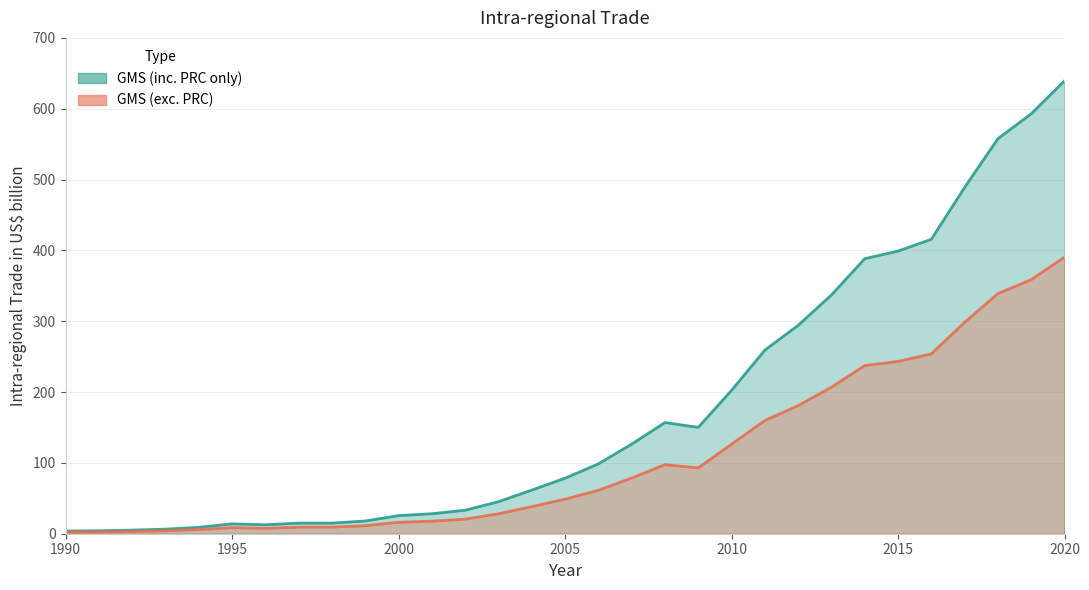

Reading left to right, extract all data points from this chart.

GMS (inc. PRC only): 1990=3.8	1991=4.2	1992=5.1	1993=6.5	1994=9.1	1995=13.9	1996=12.7	1997=15.0	1998=15.0	1999=18.0	2000=25.6	2001=28.2	2002=33.2	2003=45.2	2004=61.6	2005=78.4	2006=98.6	2007=126.5	2008=157.0	2009=150.2	2010=202.3	2011=259.1	2012=294.2	2013=337.0	2014=388.3	2015=399.0	2016=415.7	2017=488.9	2018=557.7	2019=592.9	2020=639.4
GMS (exc. PRC): 1990=2.3	1991=2.5	1992=3.2	1993=4.2	1994=5.9	1995=8.7	1996=7.7	1997=9.2	1998=9.4	1999=11.3	2000=16.1	2001=17.7	2002=20.6	2003=28.2	2004=38.2	2005=48.8	2006=61.3	2007=78.6	2008=97.5	2009=93.0	2010=126.4	2011=159.8	2012=180.9	2013=206.9	2014=237.4	2015=243.3	2016=253.8	2017=298.5	2018=339.0	2019=358.7	2020=390.5